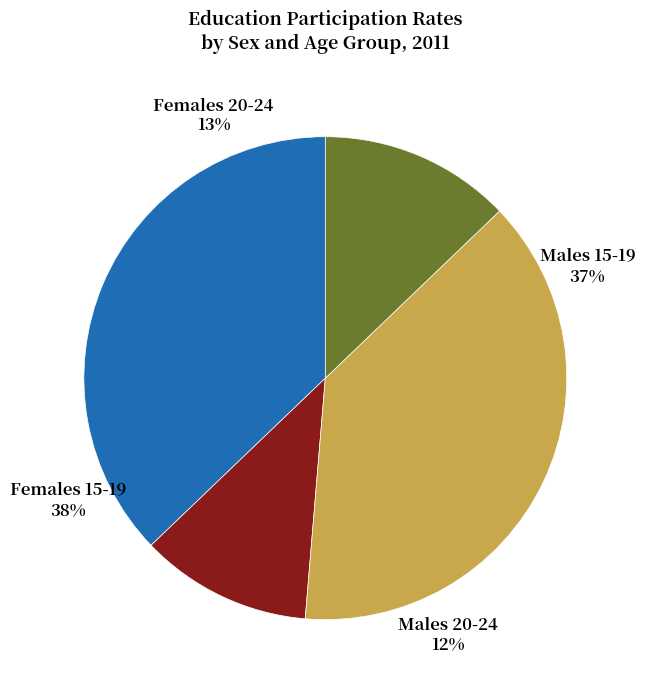

Which category has the biggest portion of the pie?

Females 15-19